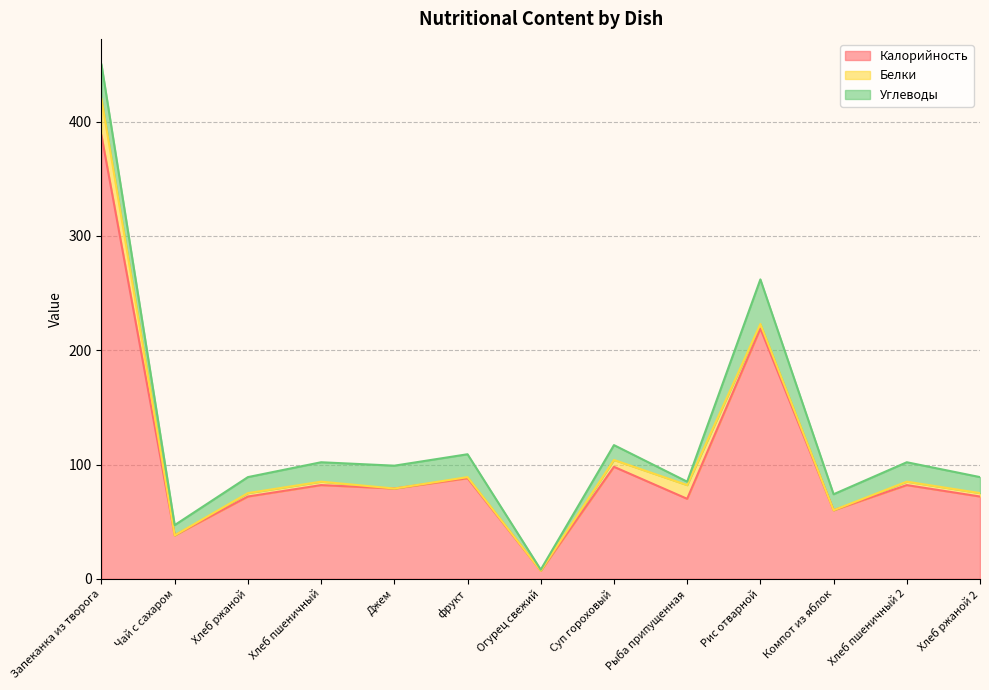

True or false: Калорийность and Белки intersect in this chart.

False